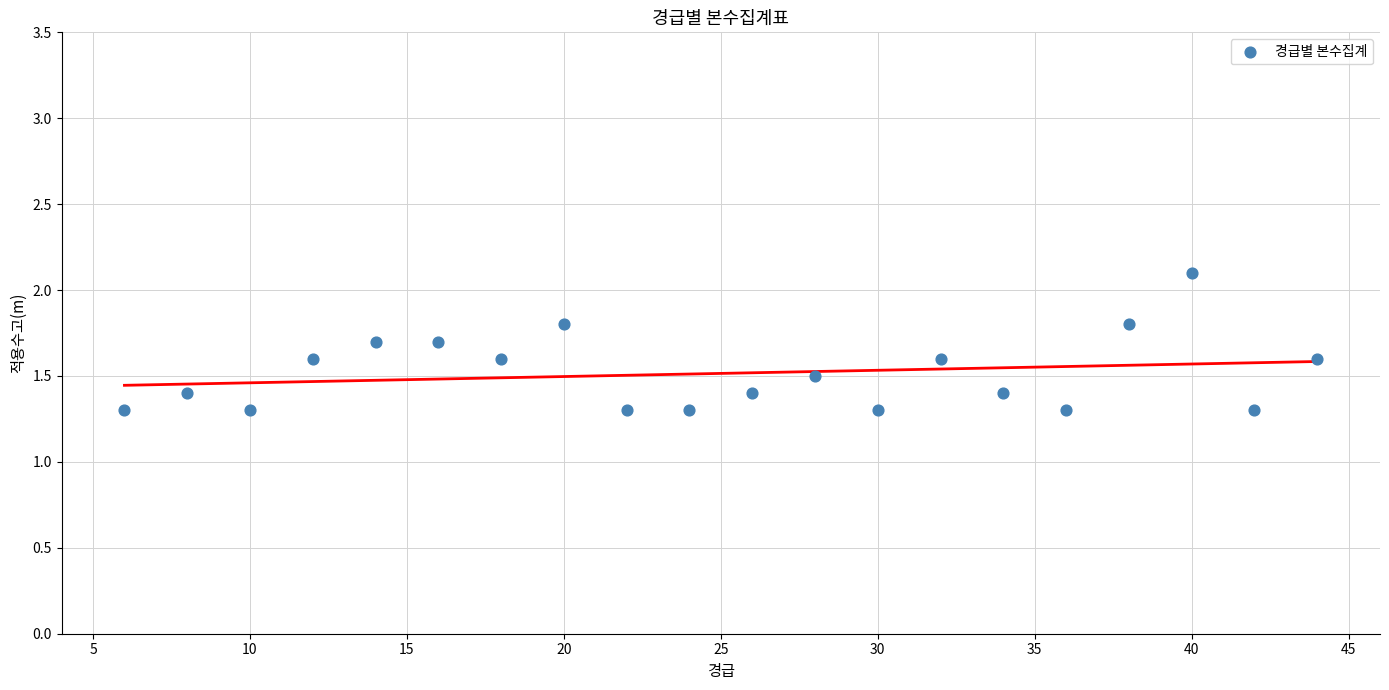

What is the range of X values (max minus min)?

38.0